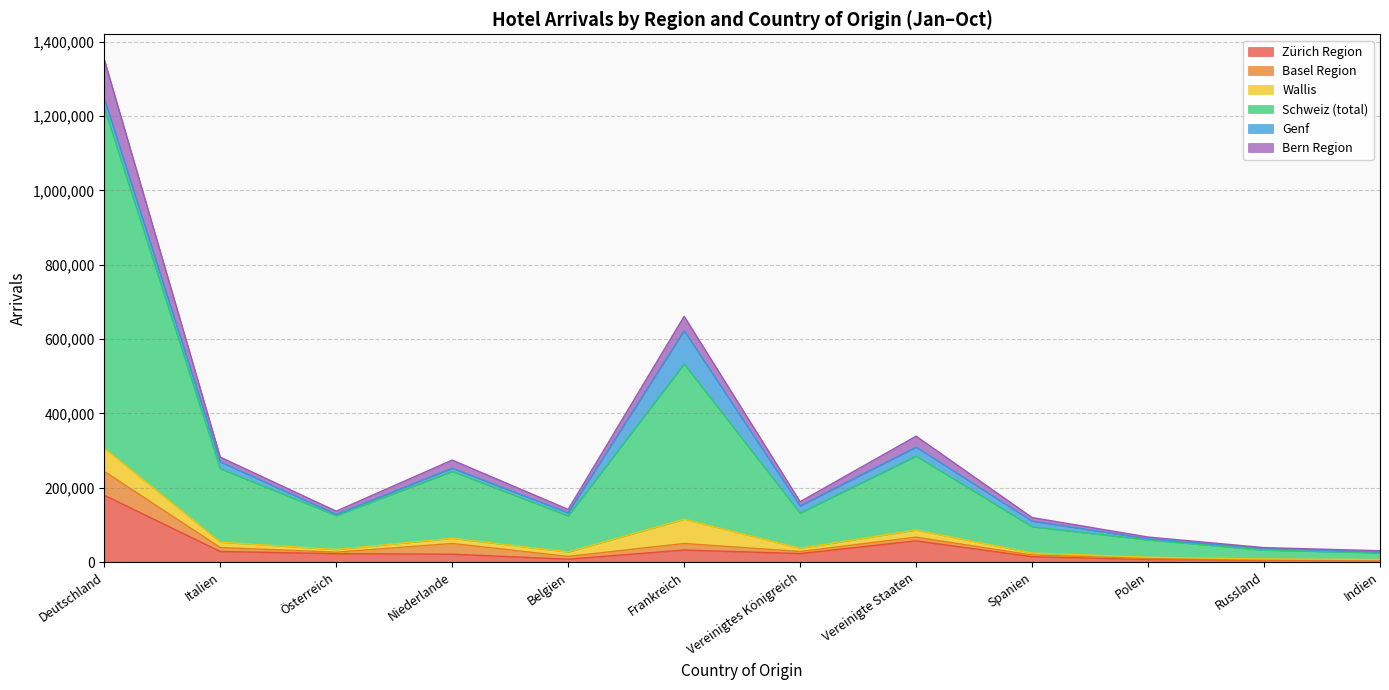

At which category does Genf reach its first local valley?

Österreich